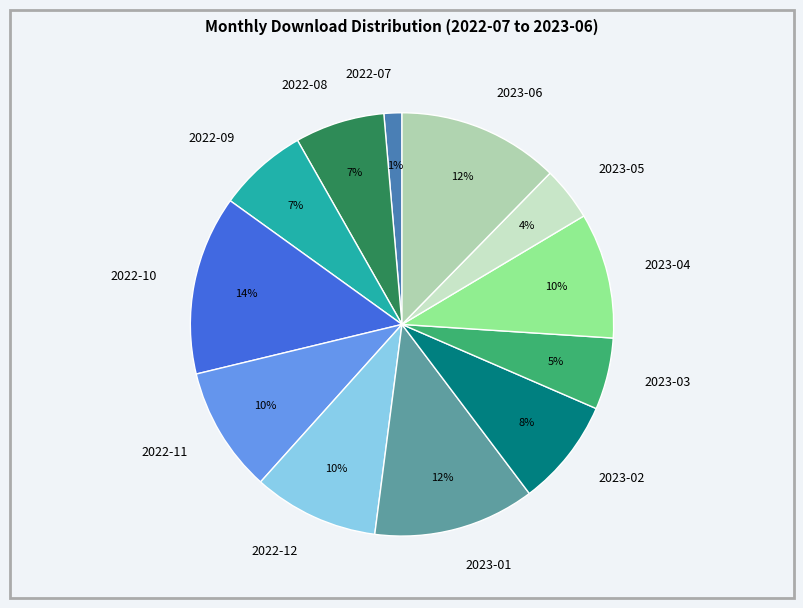

How many segments does this pie chart have?

12